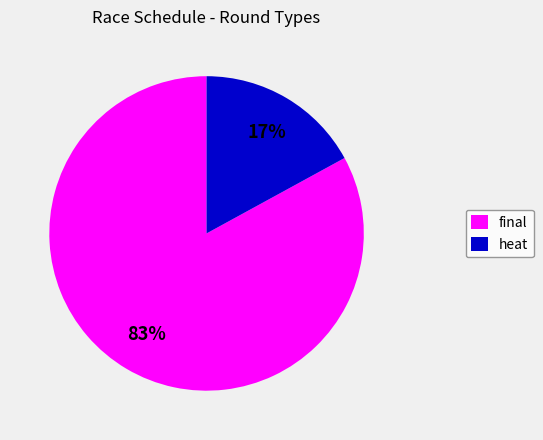

How many segments does this pie chart have?

2